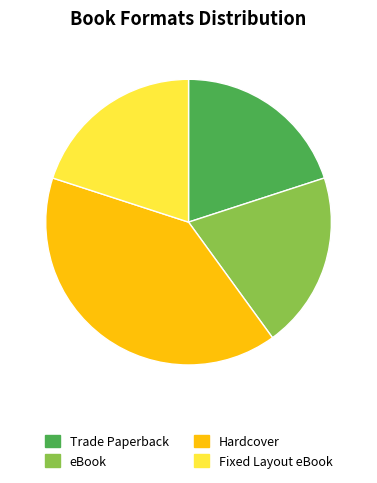

Do Fixed Layout eBook and Trade Paperback together represent more than half of the pie?

No